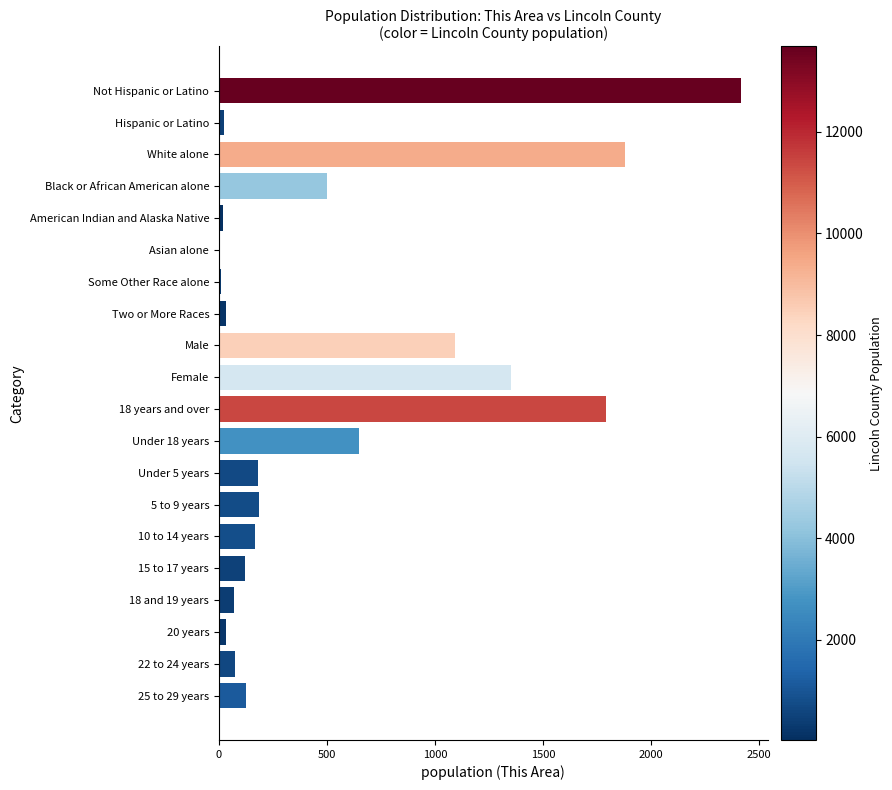

What is the sum of all values?

10725